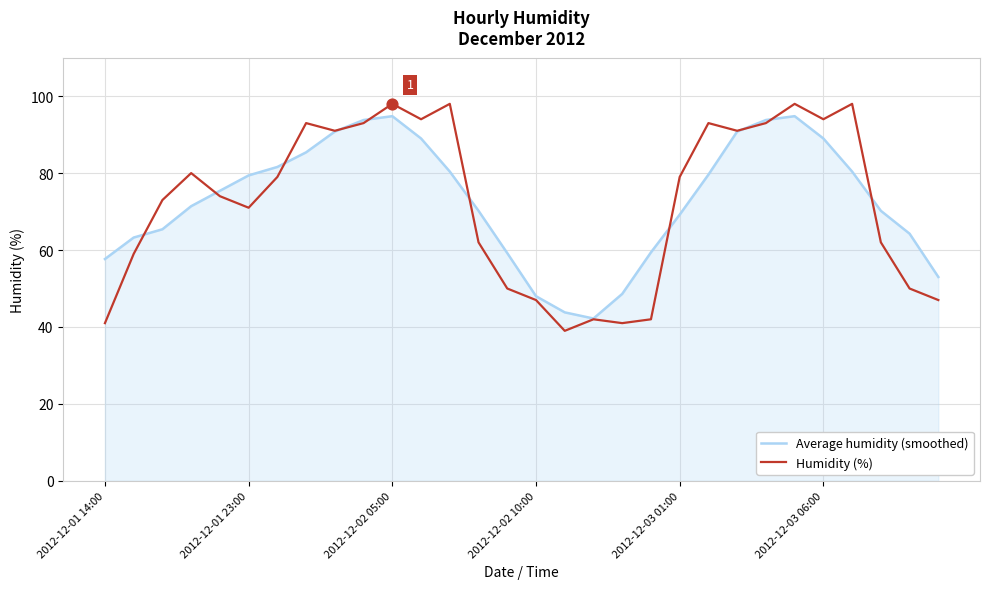

What are all the series names shown in the legend?

Average humidity (smoothed), Humidity (%)